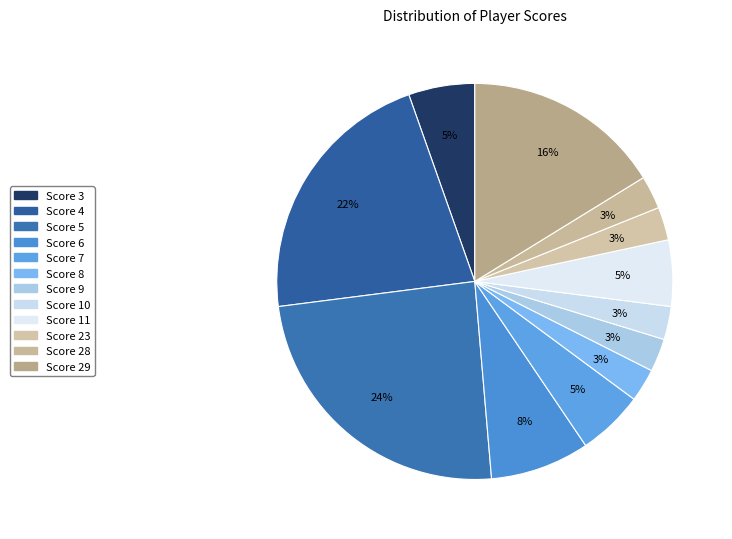

Is Score 5 the majority of the pie?

No